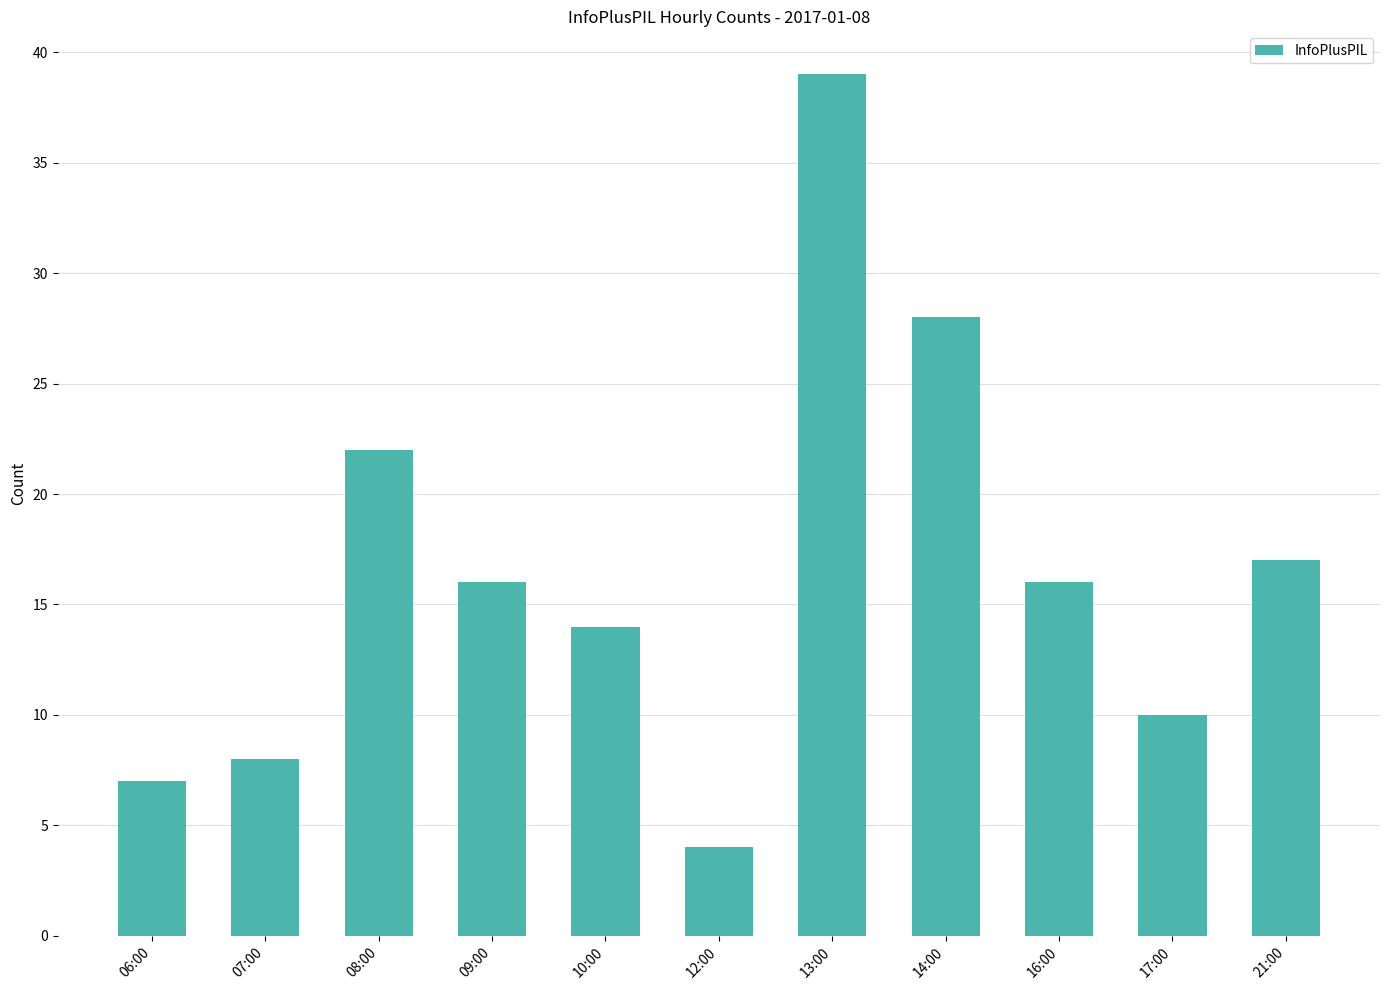

Count the number of categories in the chart.

11